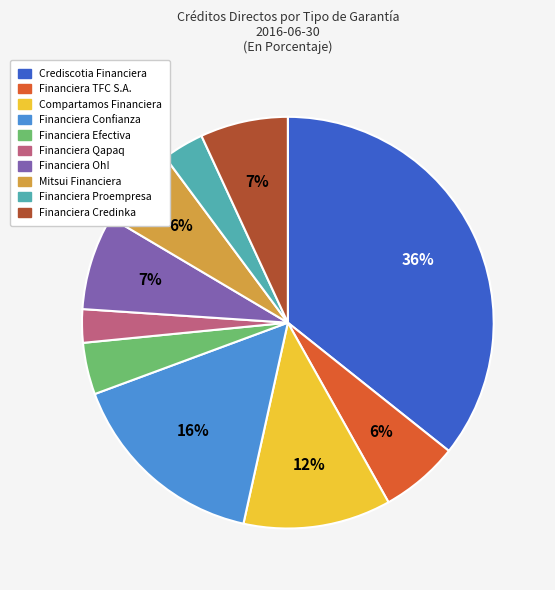

True or false: Financiera Efectiva accounts for 4% of the total.

True